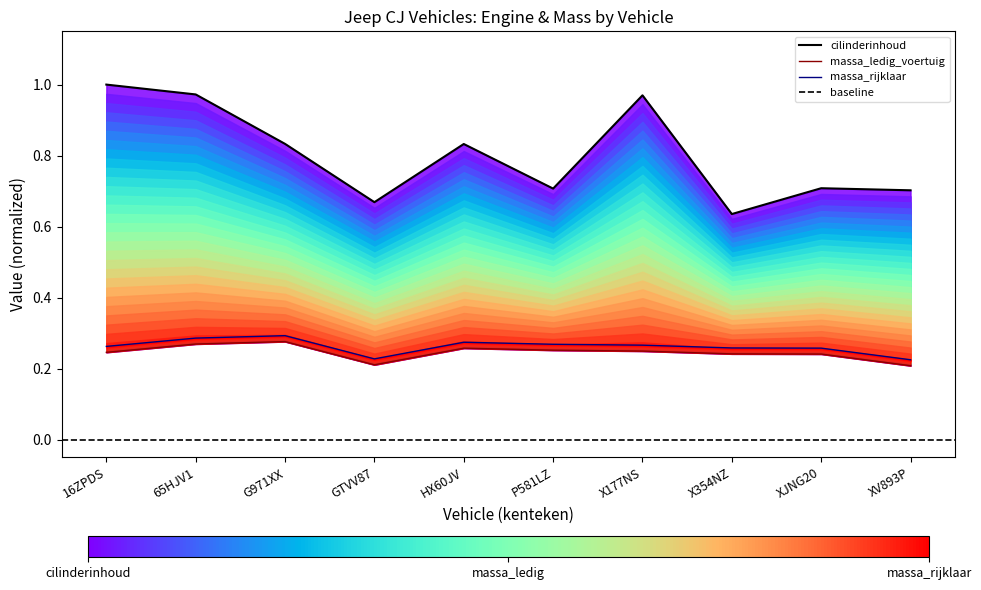

Where is cilinderinhoud nearest to the value 0?

X354NZ